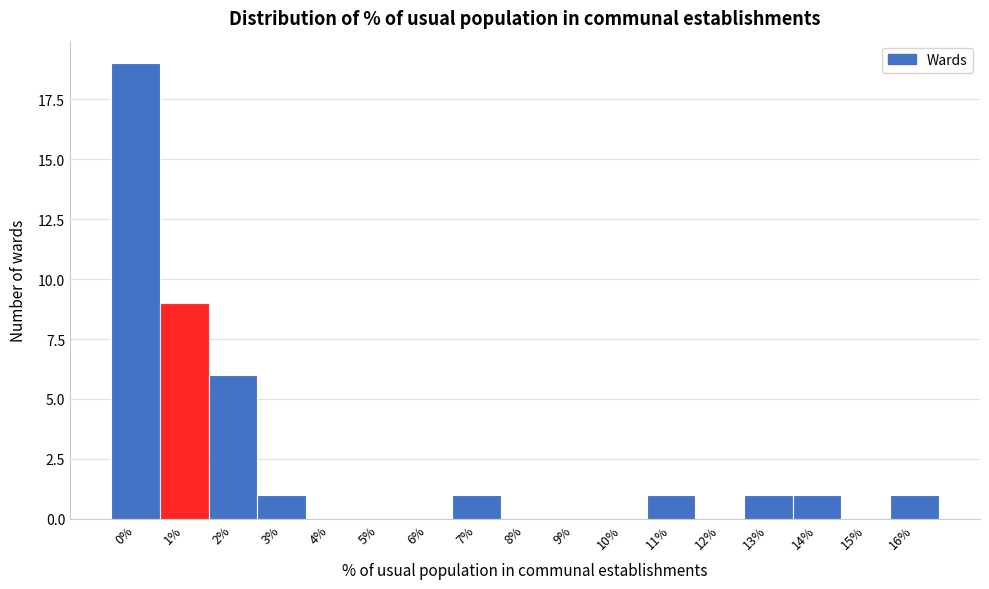

Reading left to right, what are all the values shown in this chart?

0%=19	1%=9	2%=6	3%=1	4%=0	5%=0	6%=0	7%=1	8%=0	9%=0	10%=0	11%=1	12%=0	13%=1	14%=1	15%=0	16%=1